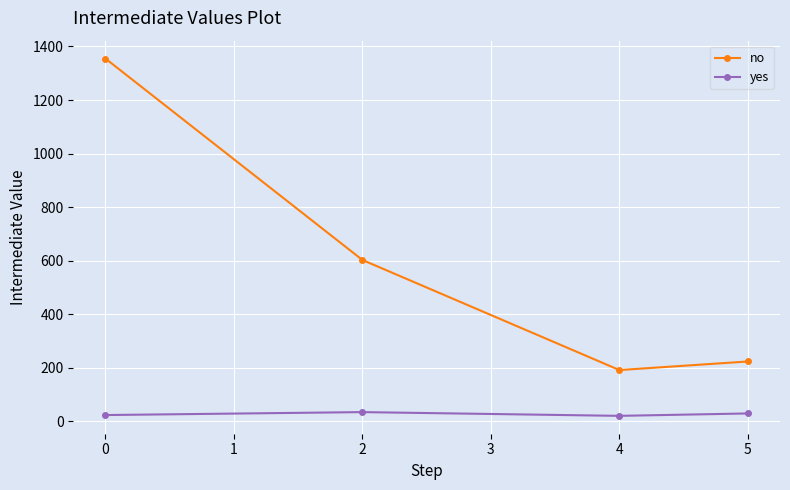

Rank the series by their maximum value, from lowest to highest.

yes, no